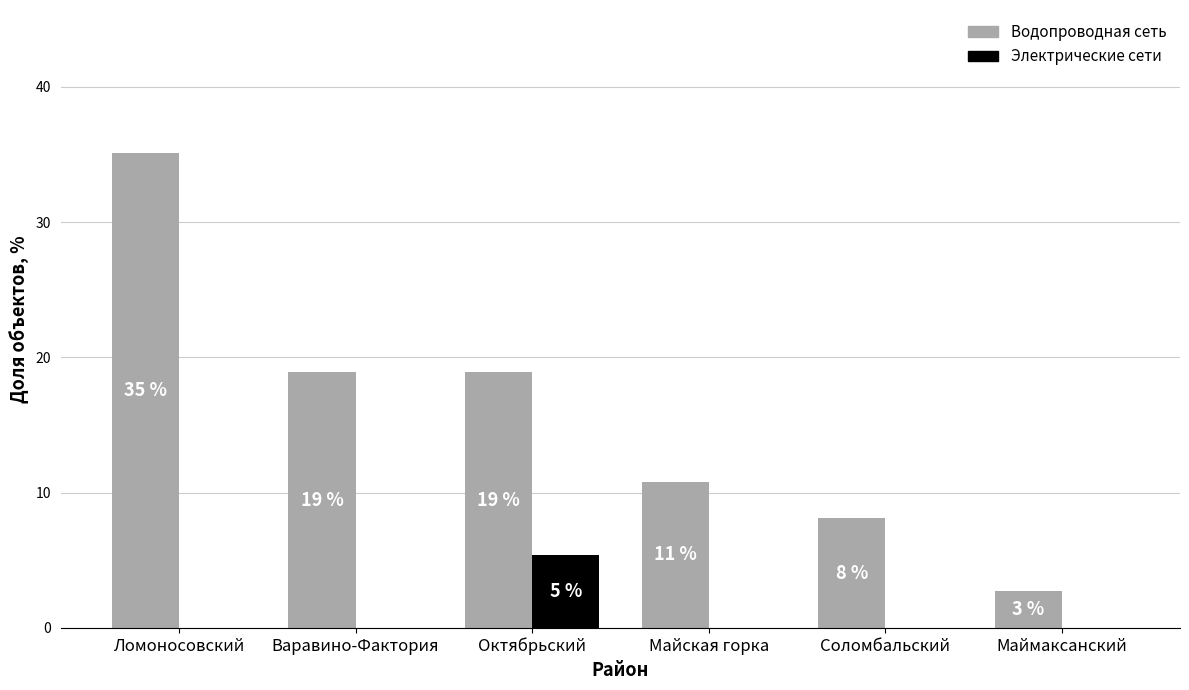

Which series has the widest spread of values?

Водопроводная сеть